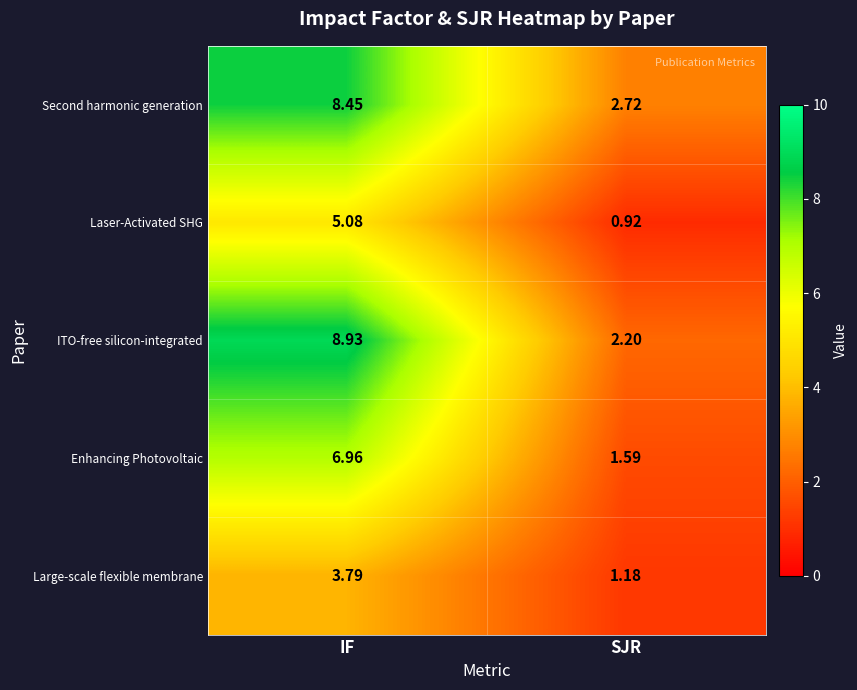

At how many categories does at least one series exceed 2?

2